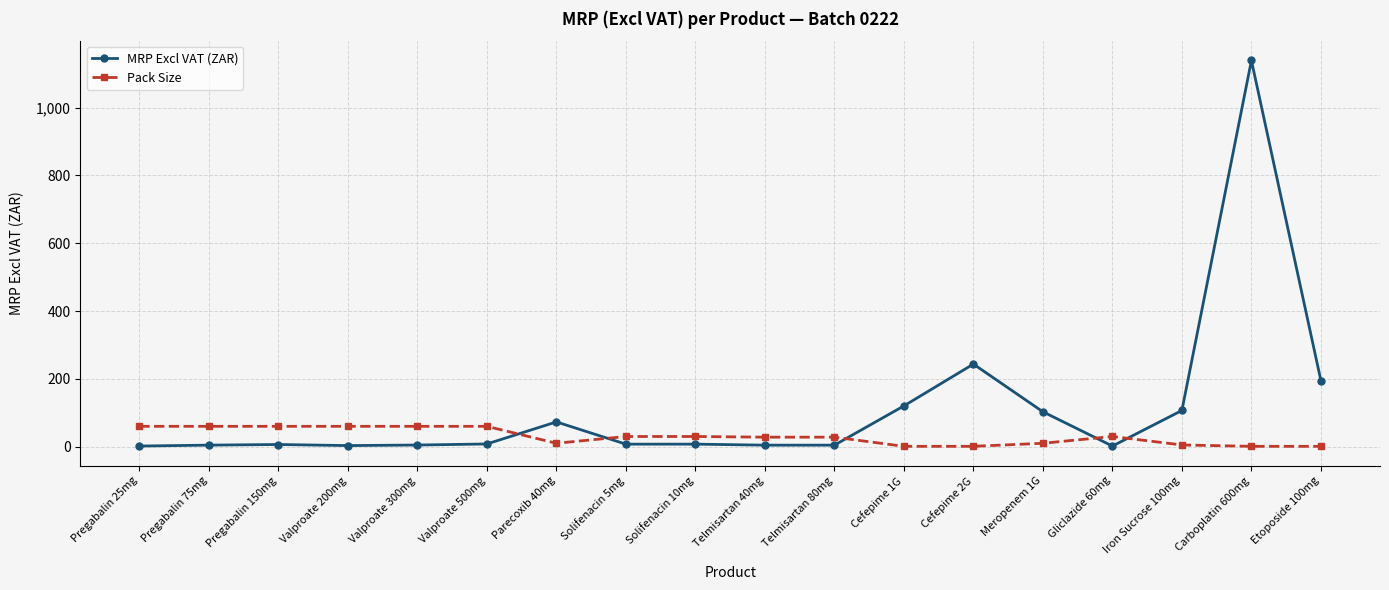

What position from the left is Solifenacin 5mg?

8